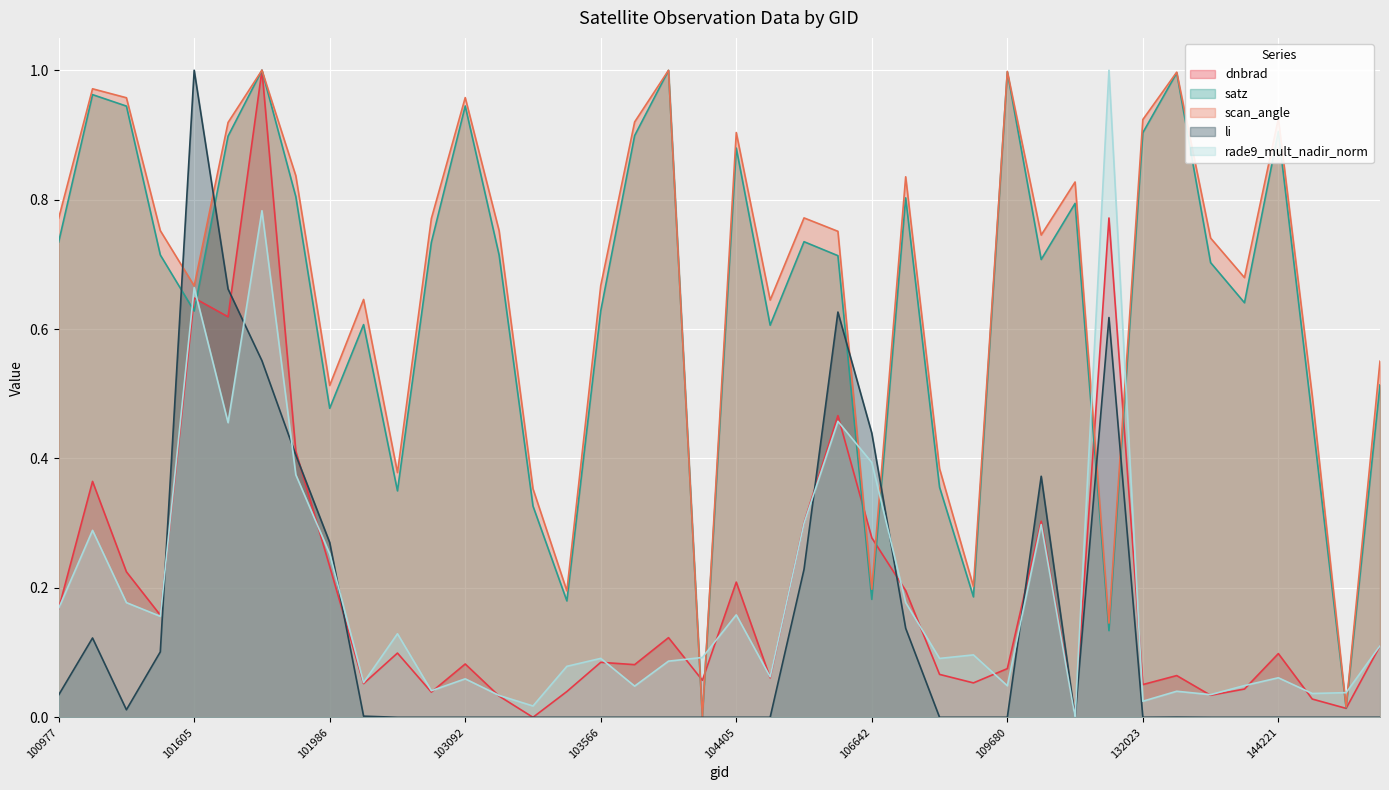

True or false: satz and scan_angle intersect in this chart.

False